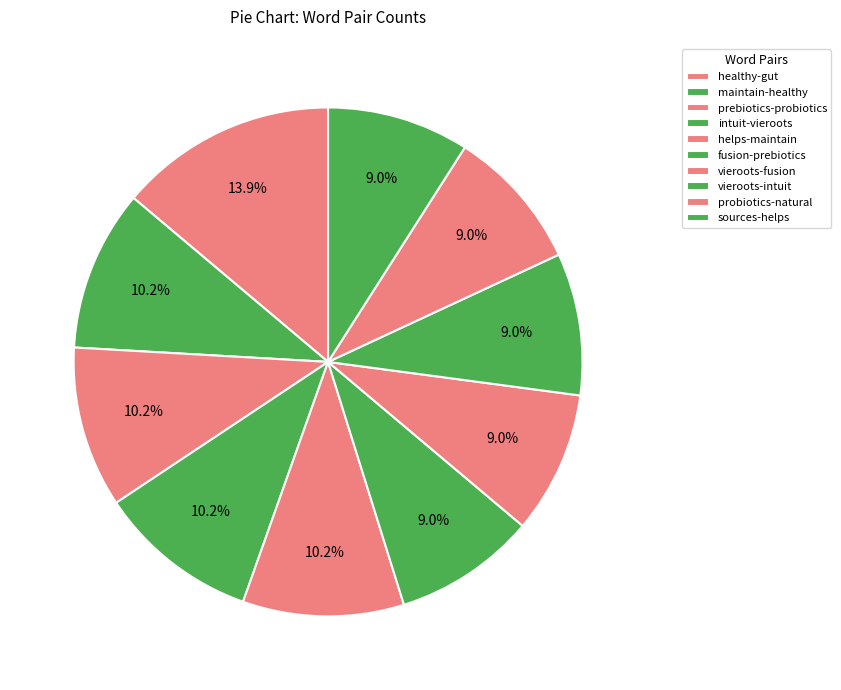

To the nearest percent, what percentage of the pie is healthy-gut?

14%